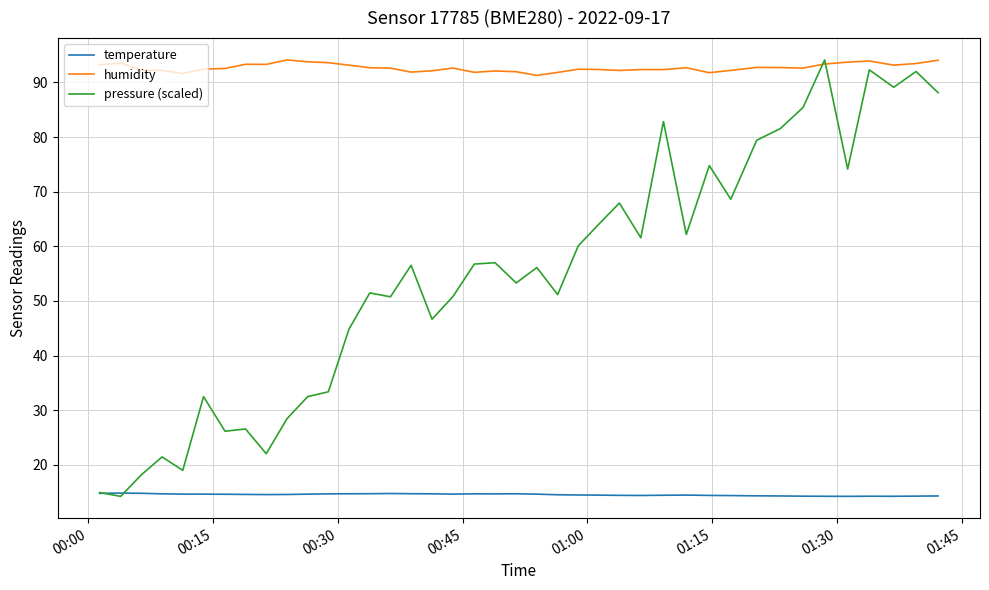

List the series in order of their overall mean, lowest first.

temperature, pressure (scaled), humidity